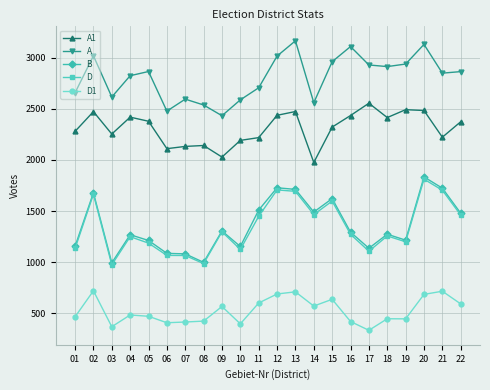

How many data points in A1 are less than 2373?

11